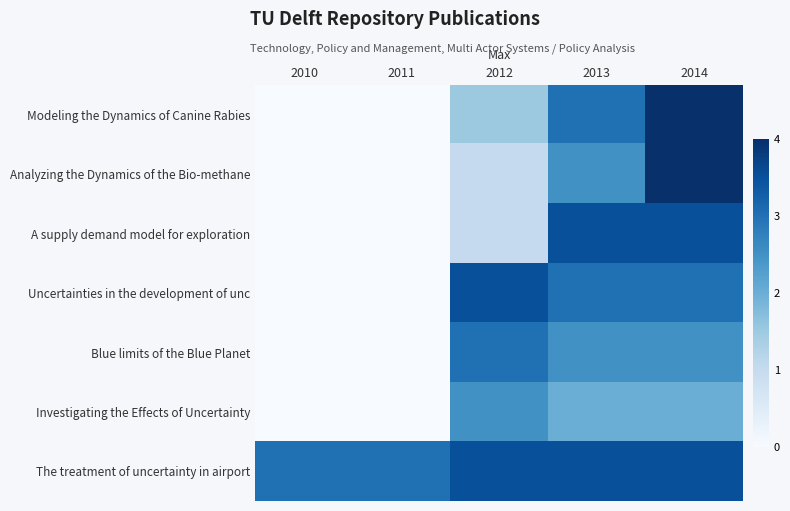

Which series has the largest total across all categories?

The treatment of uncertainty in airport